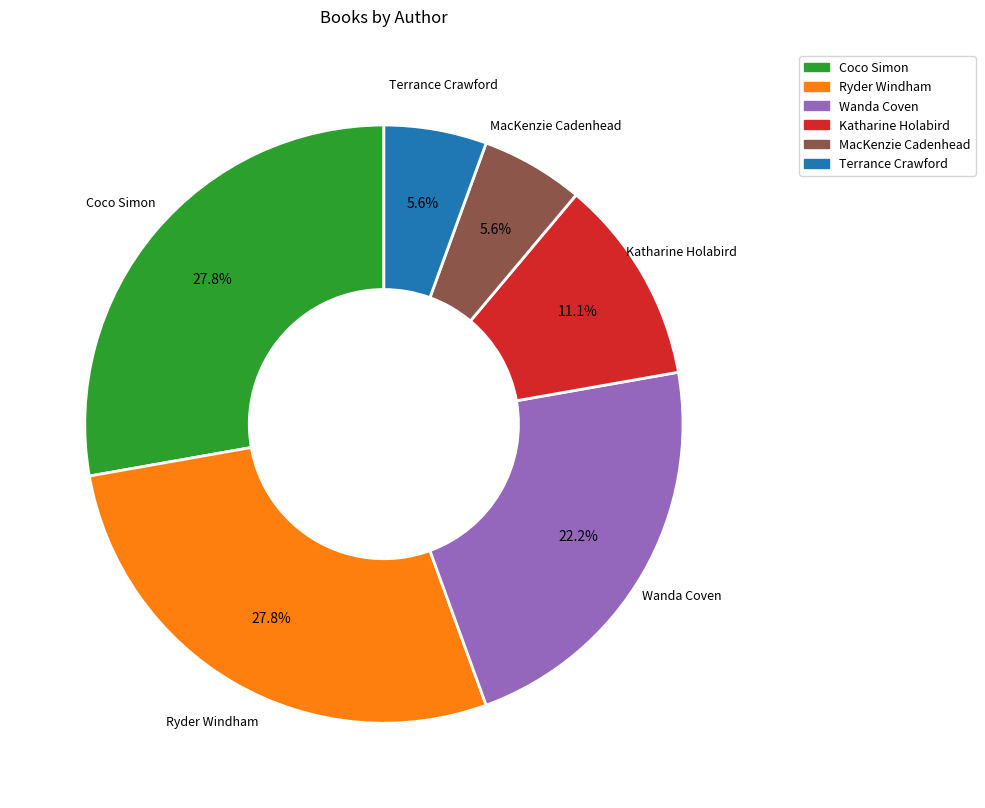

Is it true that Coco Simon is 28% of the pie?

True